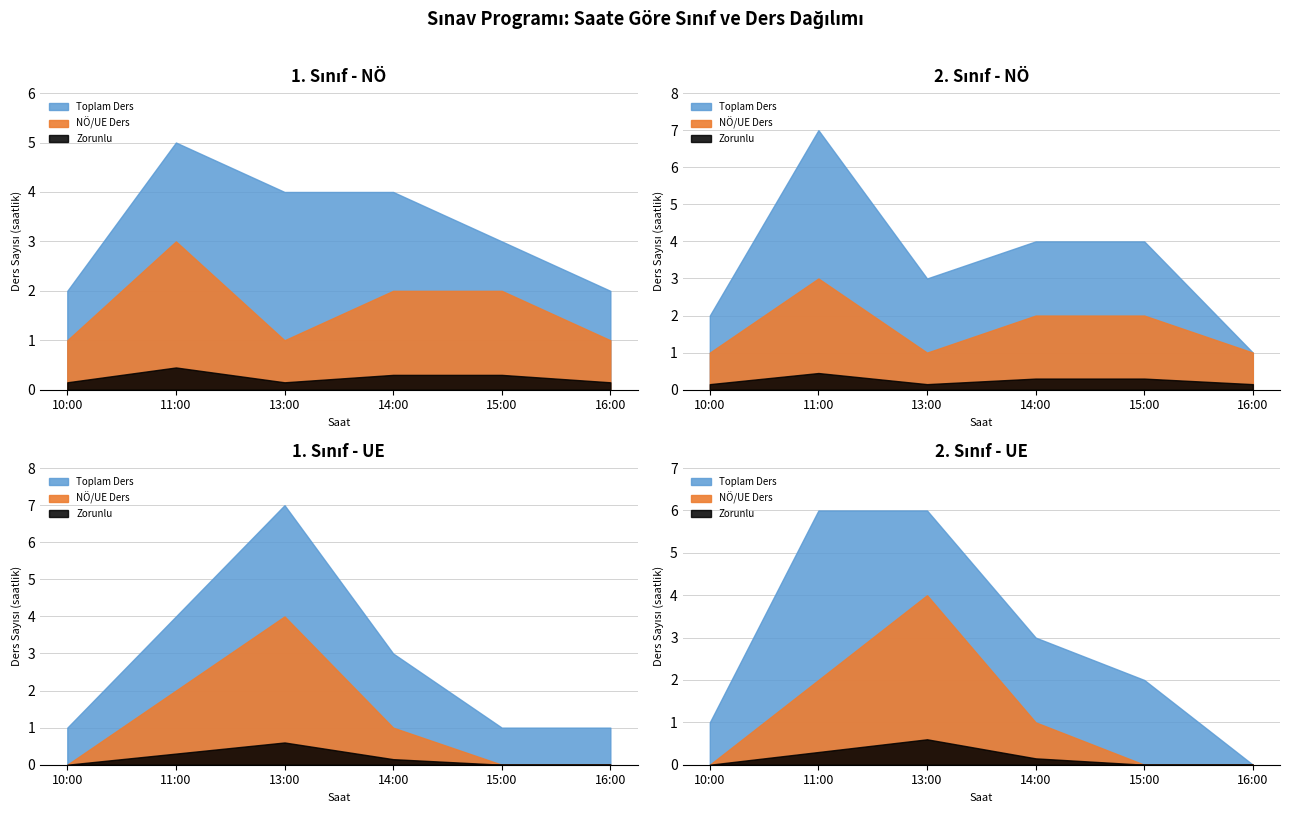

What is the minimum value for Sinif_1?

1